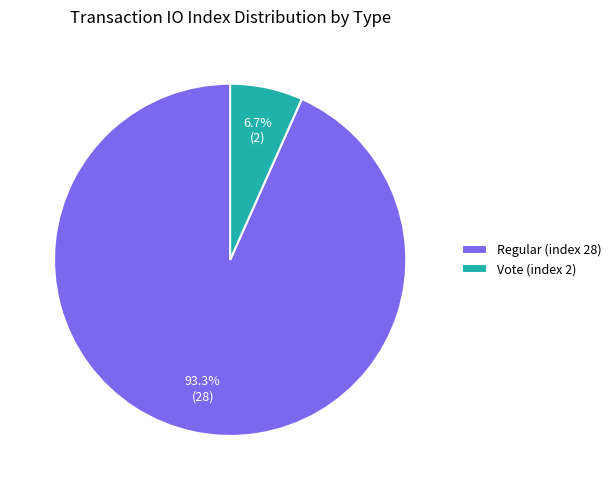

Which has a higher value, Vote (index 2) or Regular (index 28)?

Regular (index 28)